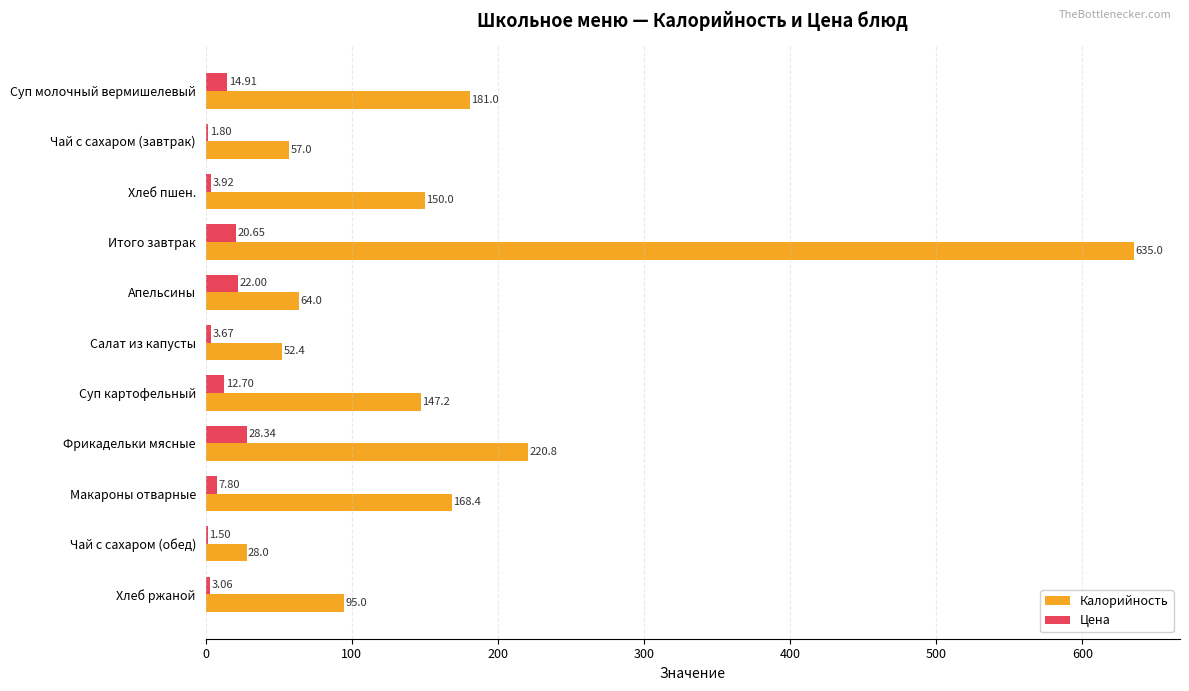

Which series has the largest total across all categories?

Калорийность